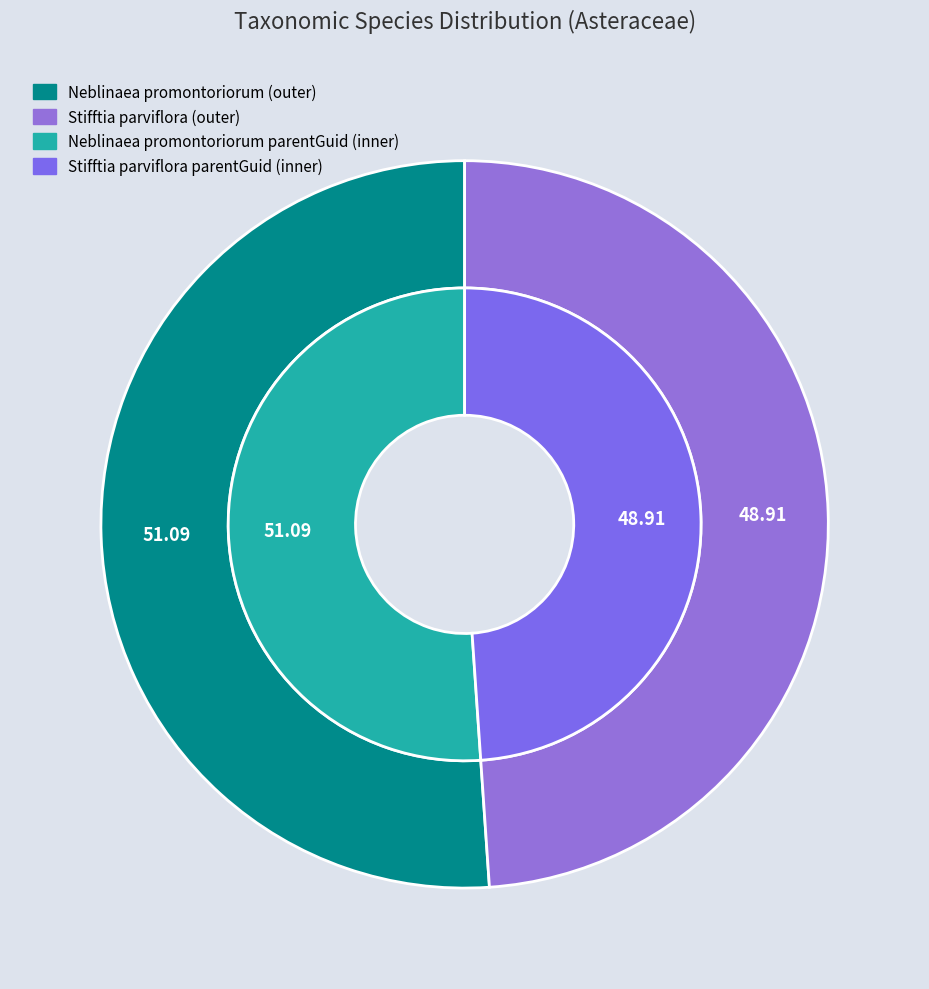

Do Stifftia parviflora and Neblinaea promontoriorum together represent more than half of the pie?

Yes